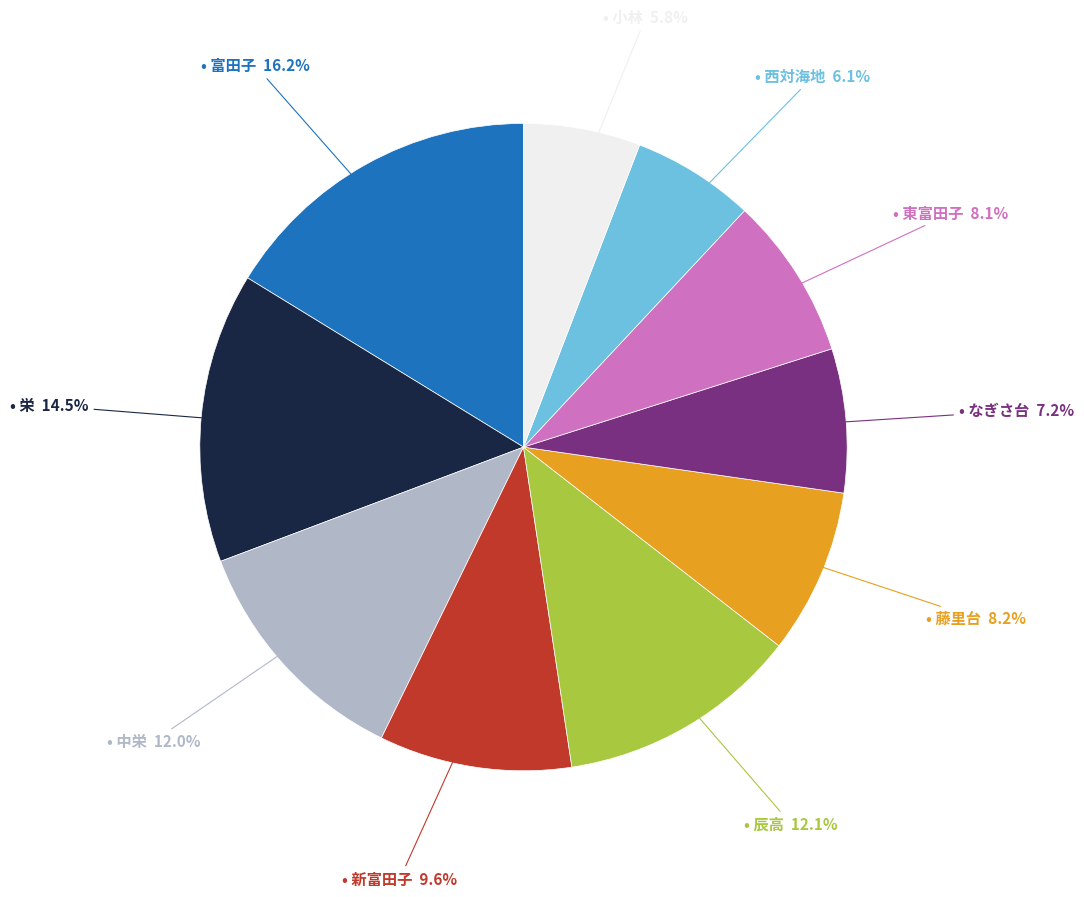

Is there a majority slice in this chart?

No